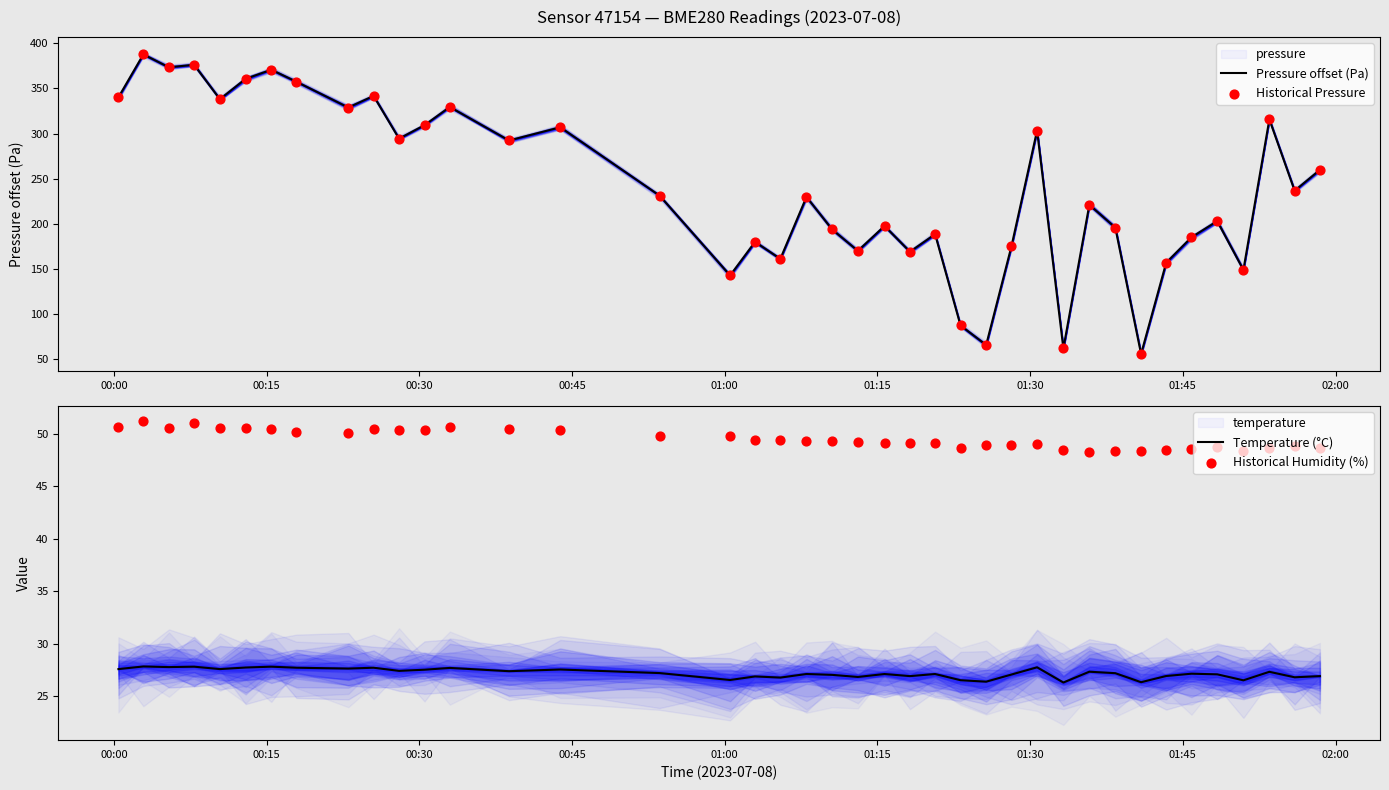

At how many categories does at least one series exceed 126?

36